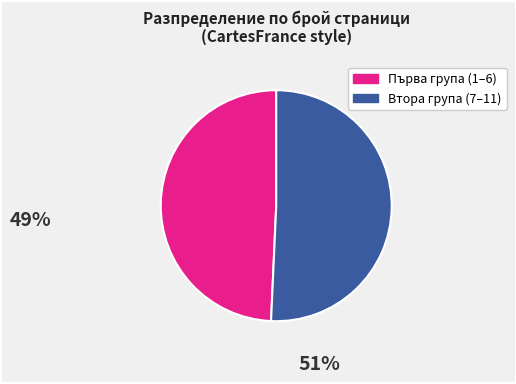

Does any single category account for the majority?

Yes